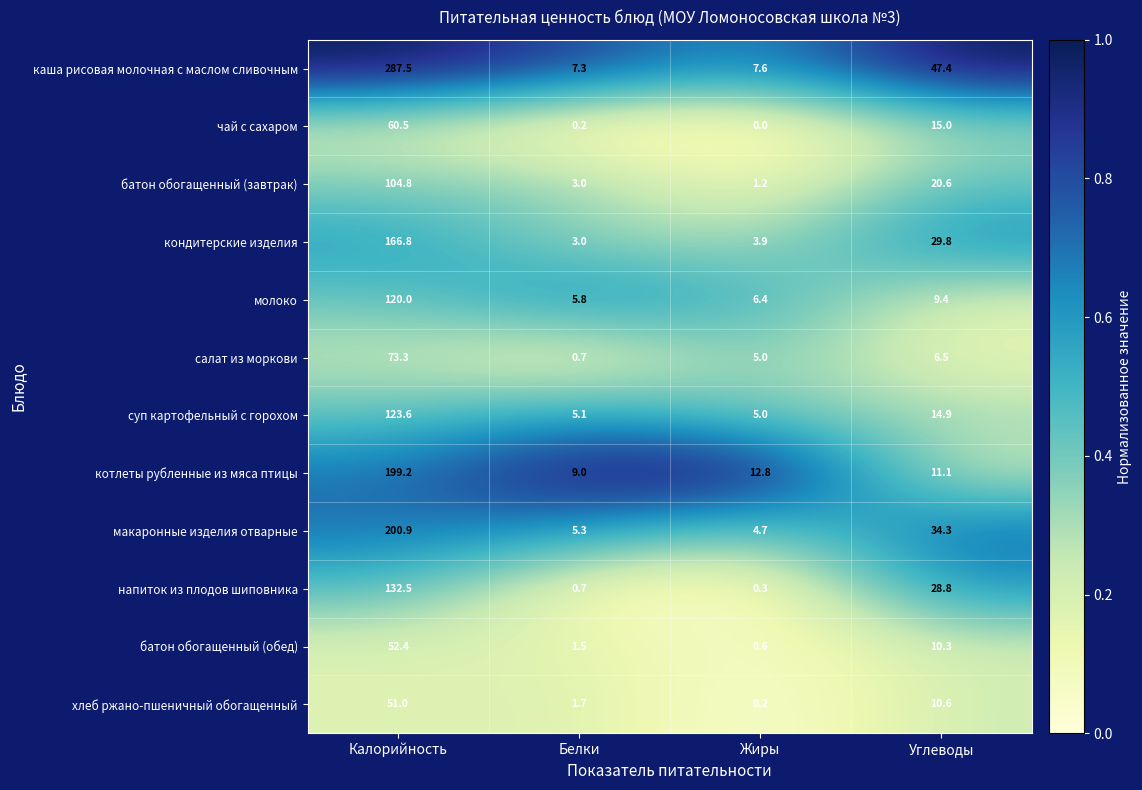

How many categories are shown in the chart?

4